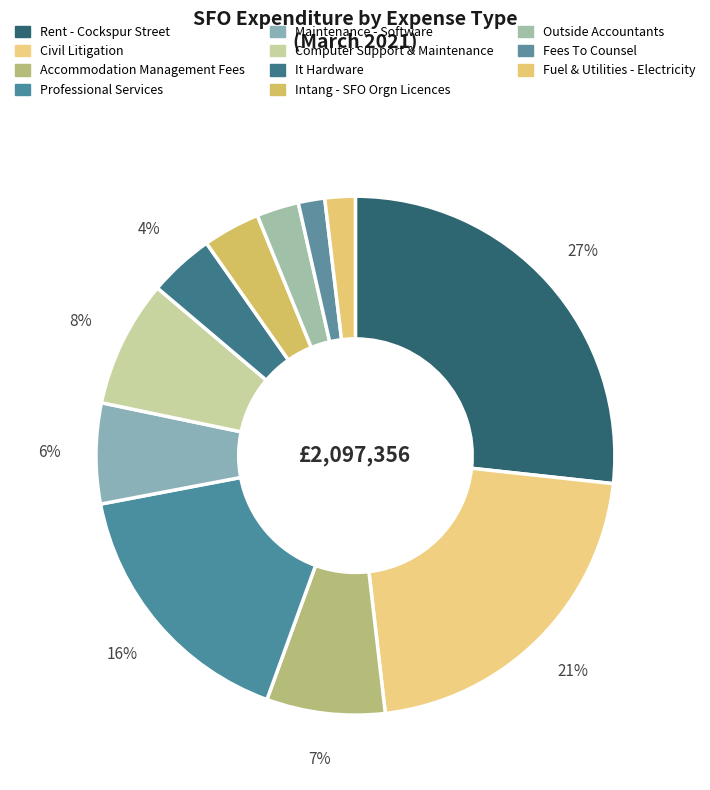

The Intang - SFO Orgn Licences slice represents 4% of the pie. True or false?

True